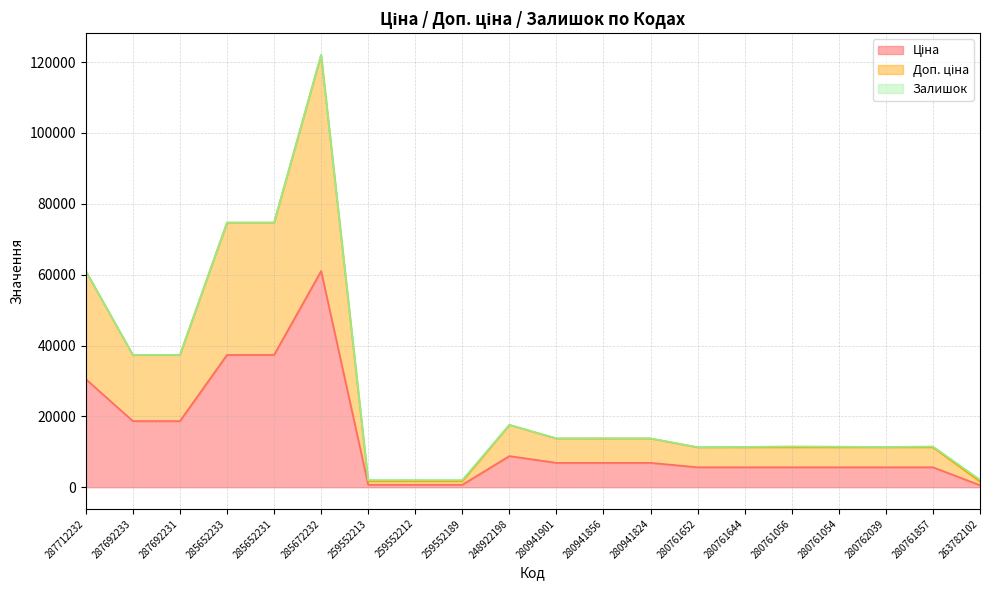

The Ціна series shows 2162.0 at 280761054. True or false?

False